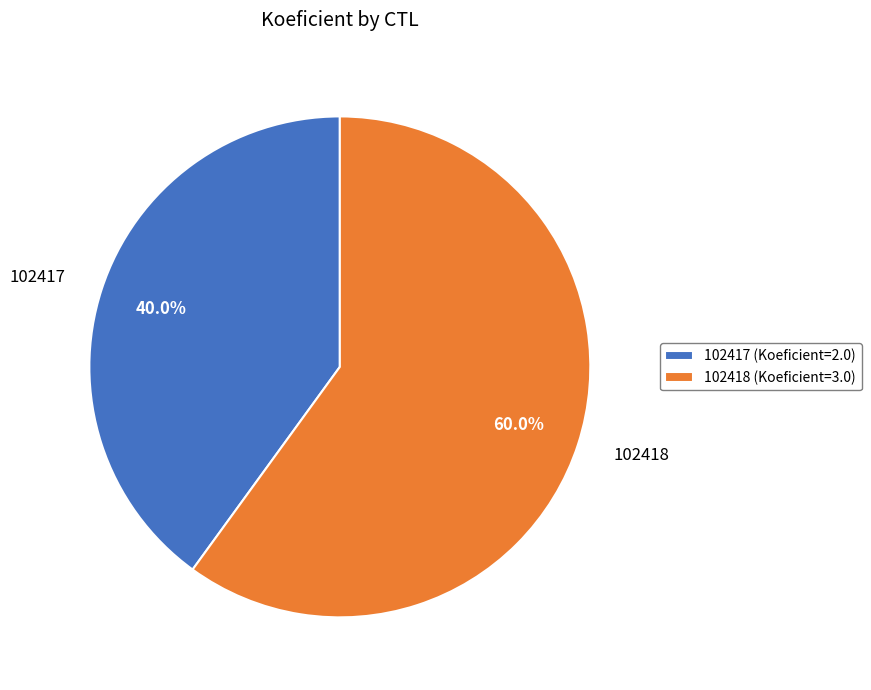

What is the majority slice?

102418